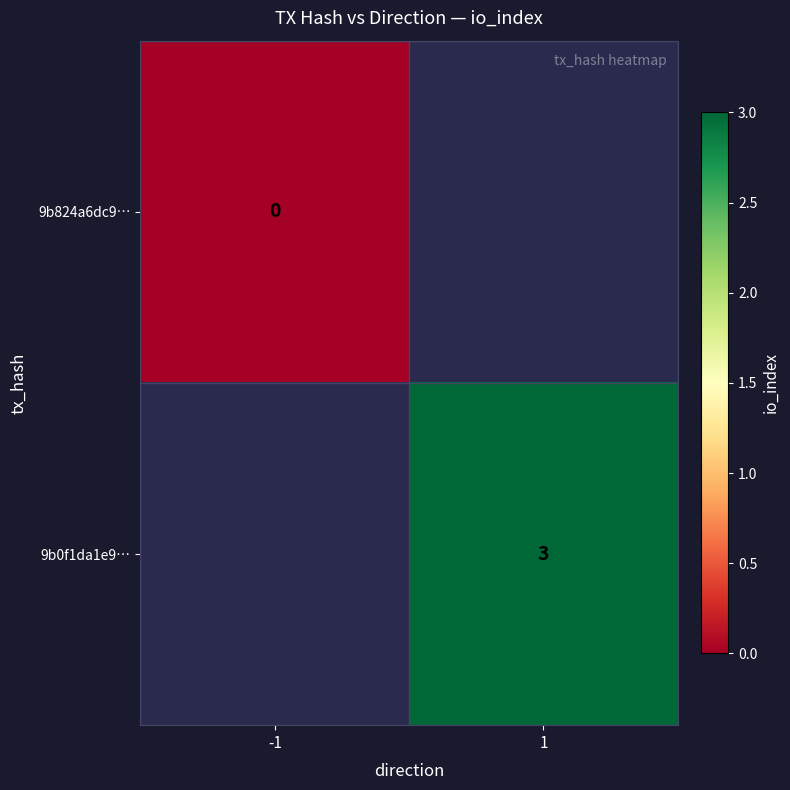

The 9b0f1da1e9… series shows 5 at 1. True or false?

False